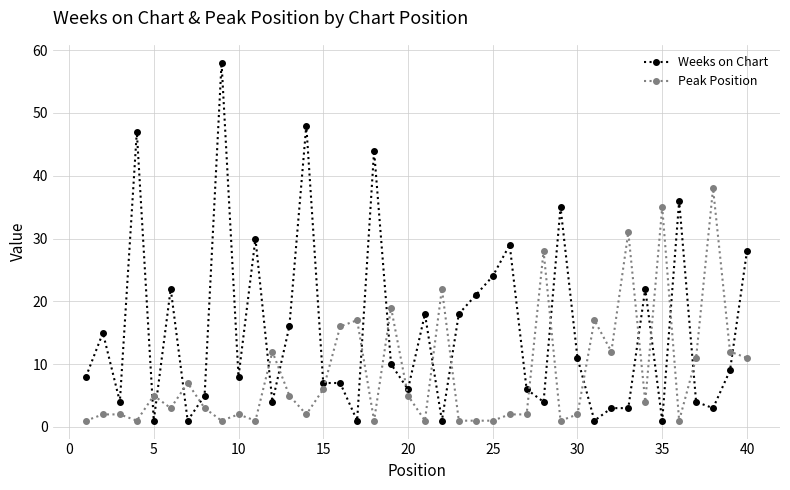

At how many categories does at least one series exceed 25?

13